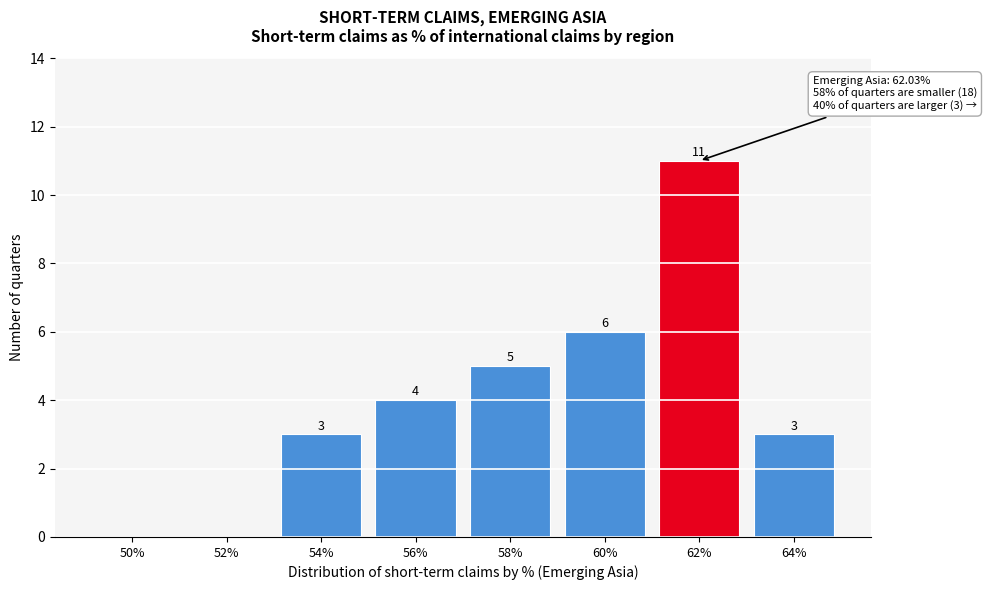

Reading right to left, extract all data points from this chart.

64%=3	62%=11	60%=6	58%=5	56%=4	54%=3	52%=0	50%=0